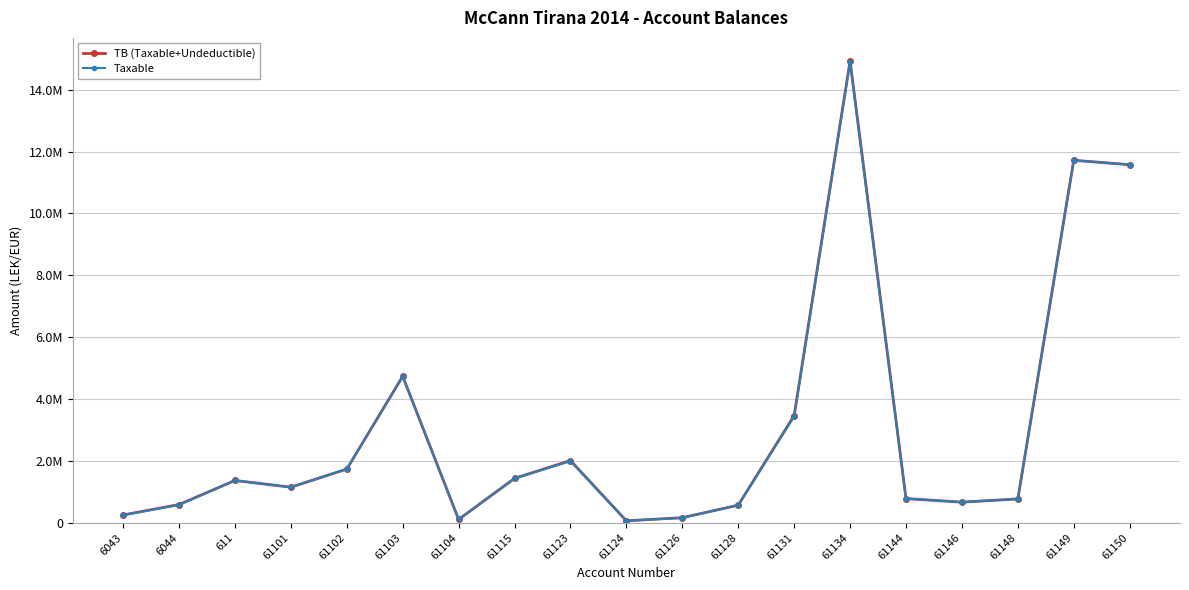

What are all the series names shown in the legend?

TB (Taxable+Undeductible), Taxable